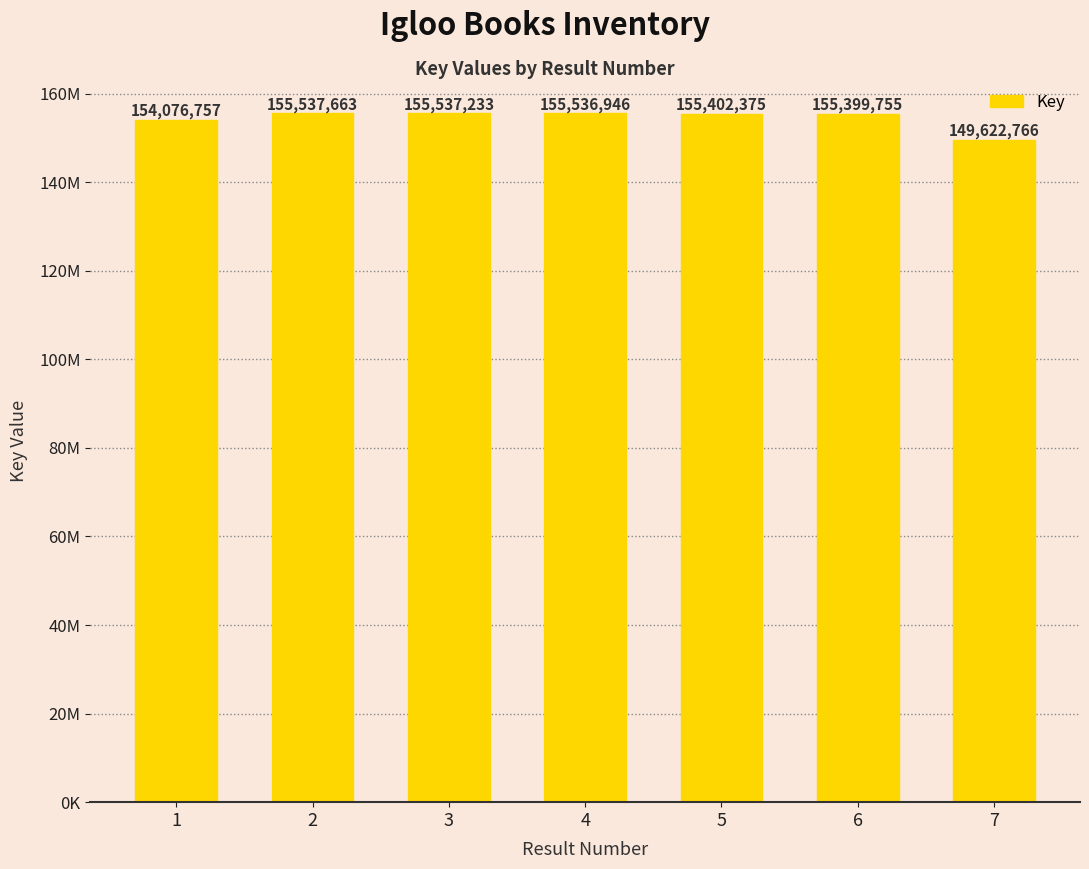

Rank the categories by value from highest to lowest.

2, 3, 4, 5, 6, 1, 7